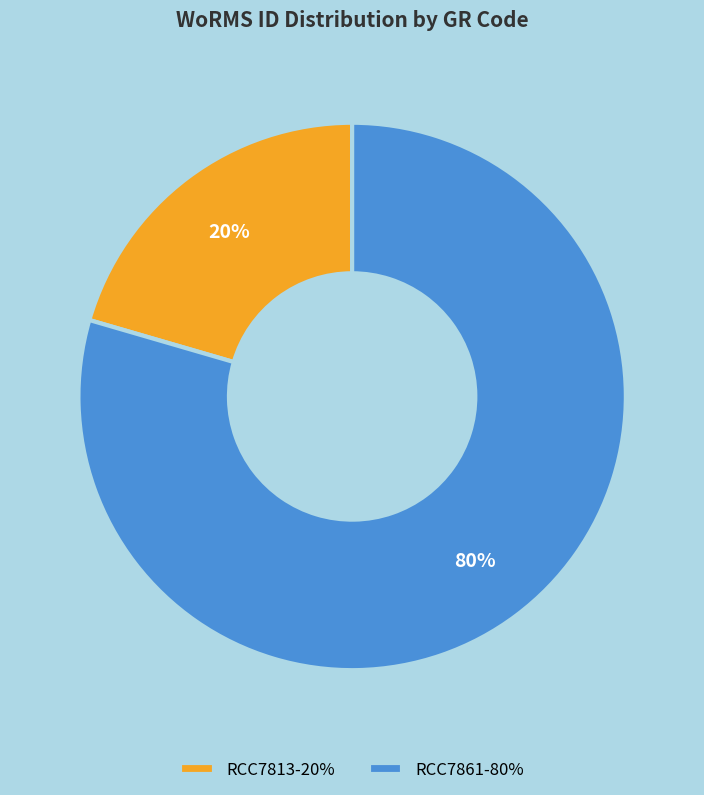

Is the sum of RCC7813 and RCC7861 greater than half?

Yes